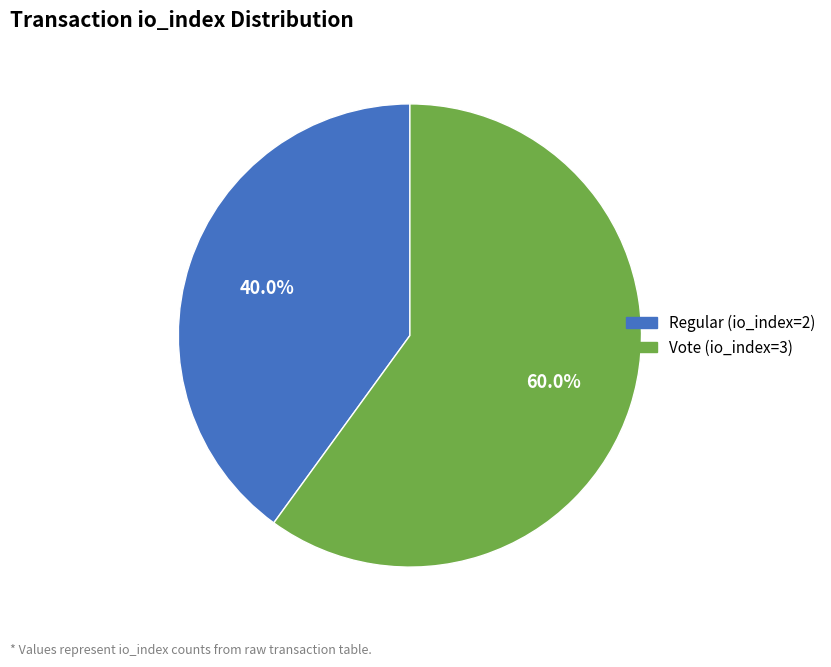

Which has a higher value, Regular (io_index=2) or Vote (io_index=3)?

Vote (io_index=3)